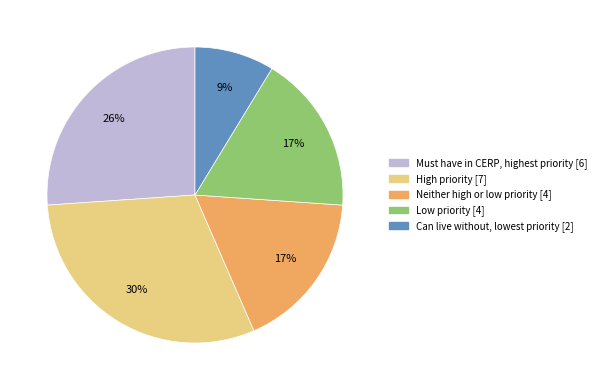

Which category has the smallest portion of the pie?

Can live without, lowest priority